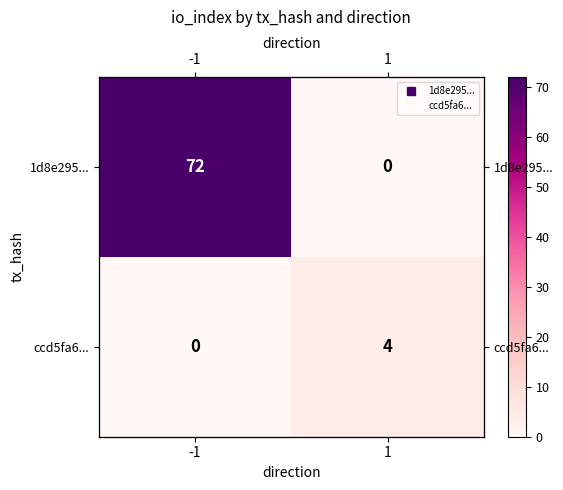

List the series in order of their peak value, highest first.

1d8e295..., ccd5fa6...